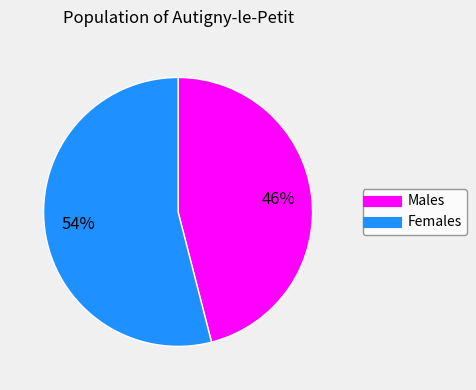

To the nearest percent, what is the difference between the largest and smallest slice percentages?

8%